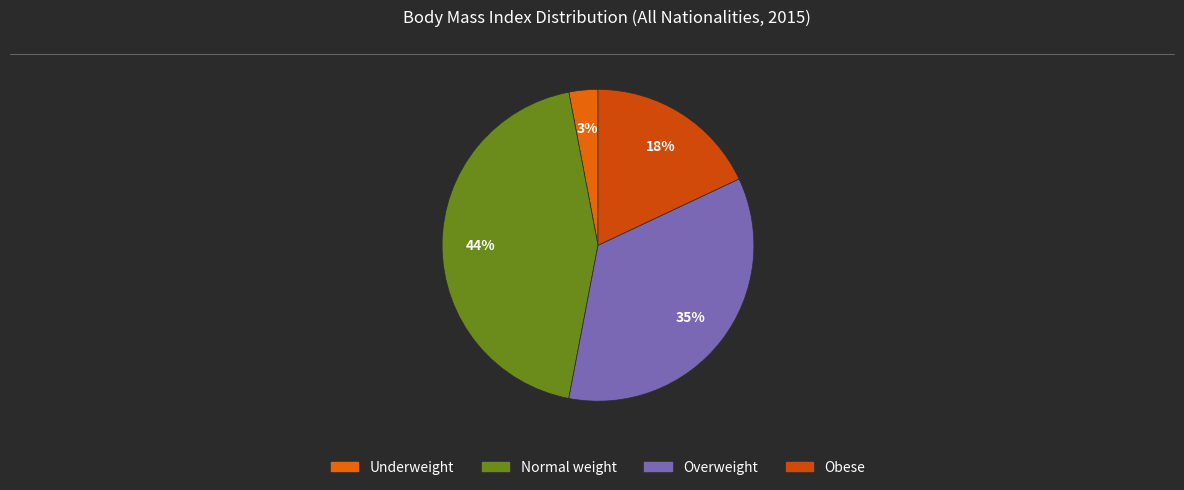

To the nearest percent, what percentage of the pie is Underweight?

3%